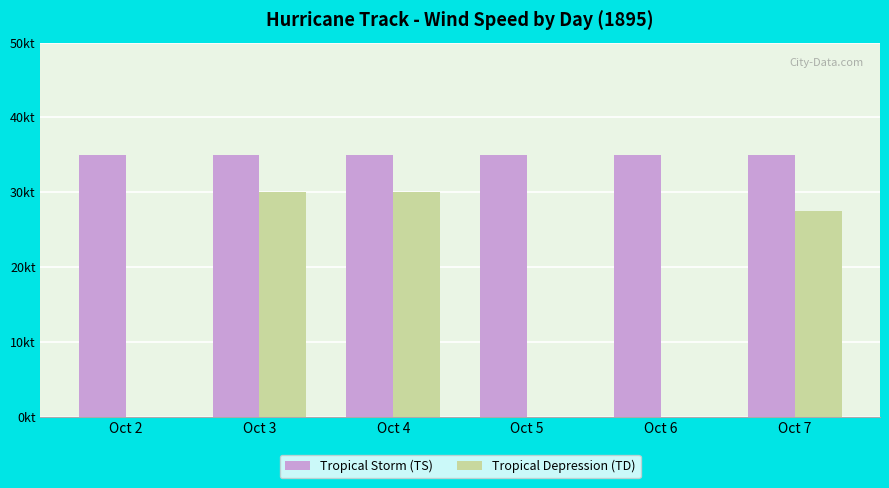

Where is Tropical Storm (TS) nearest to the value 35?

Oct 2